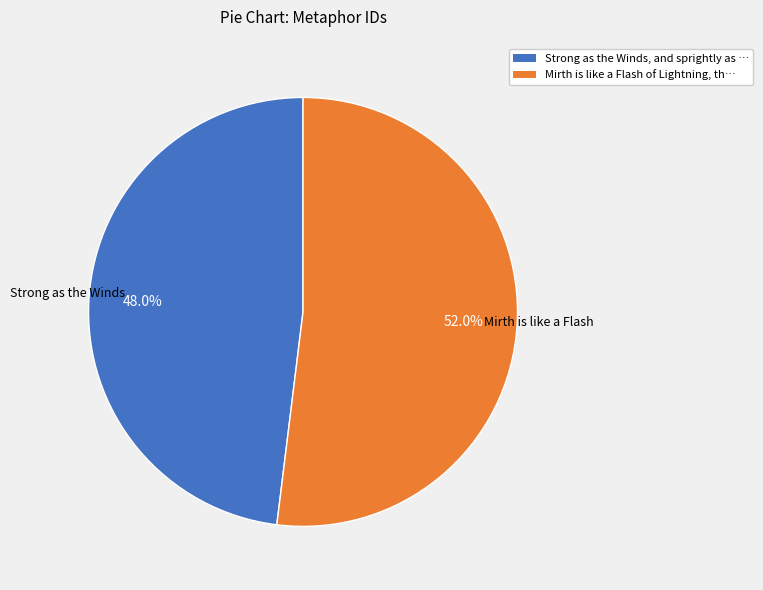

What is the ratio of the value at Strong as the Winds, and sprightly as … to the value at Mirth is like a Flash of Lightning, th…?

0.9